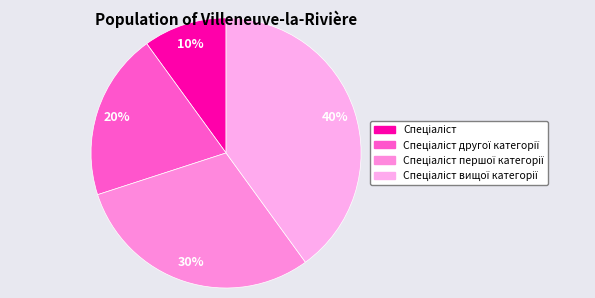

How many segments does this pie chart have?

4